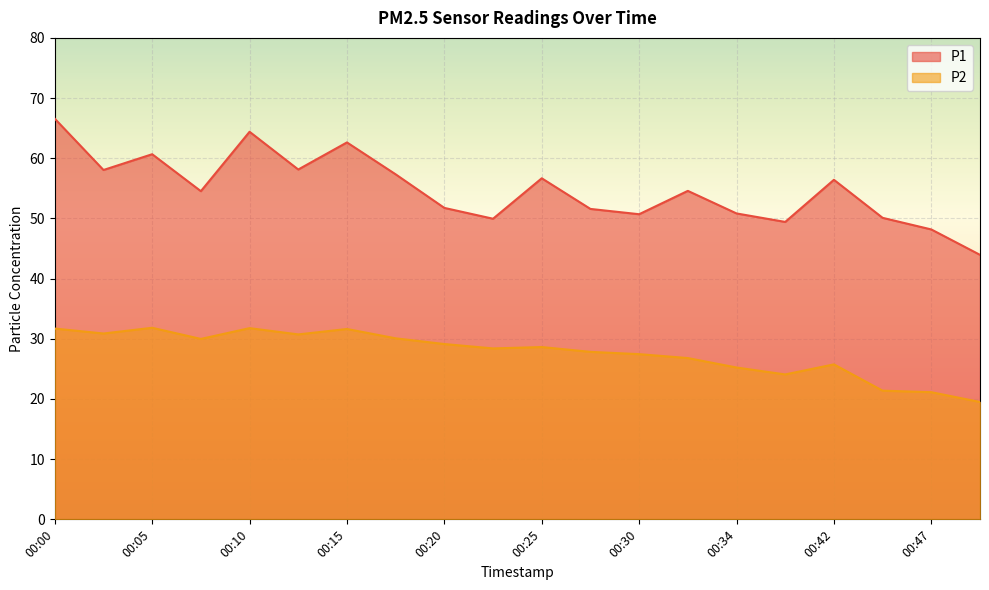

Is the value of P1 at 00:15 greater than the value of P2 at 00:07?

Yes